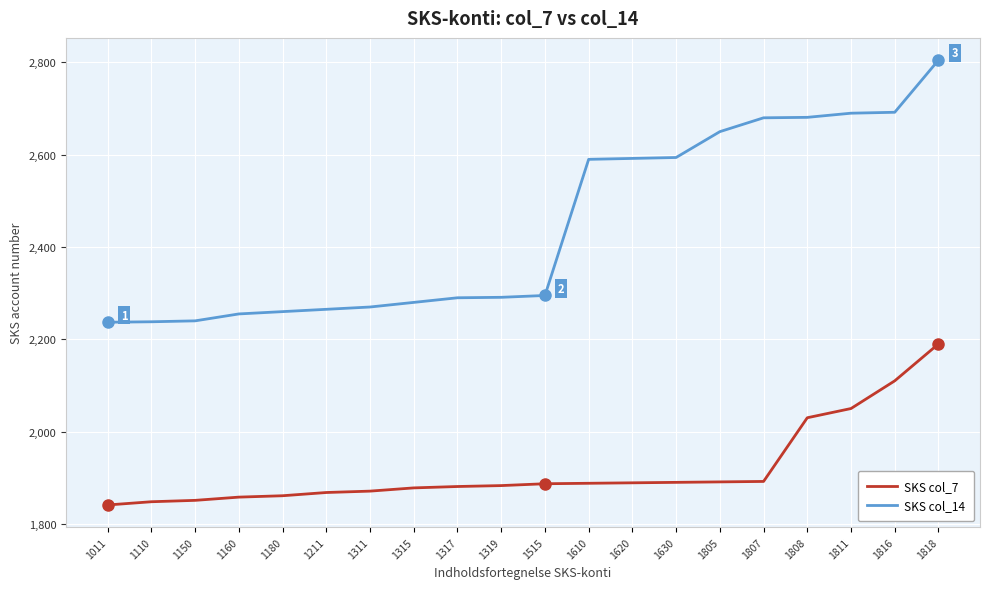

Does the chart display data point markers on the line(s)?

No